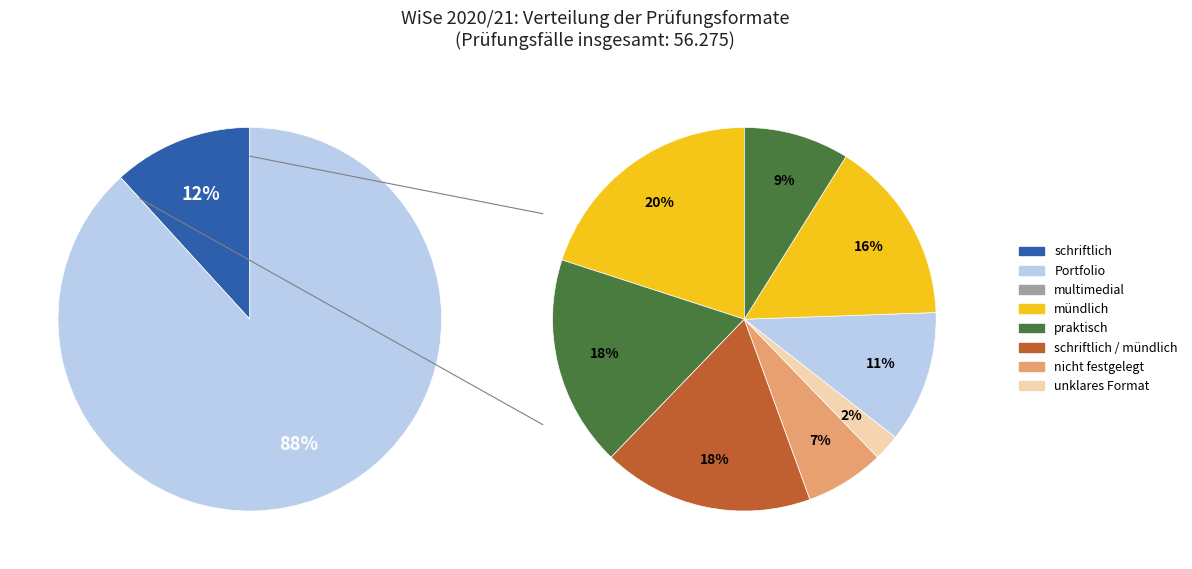

To the nearest percent, what is the difference between the 1 and 2 slice percentages?

2%